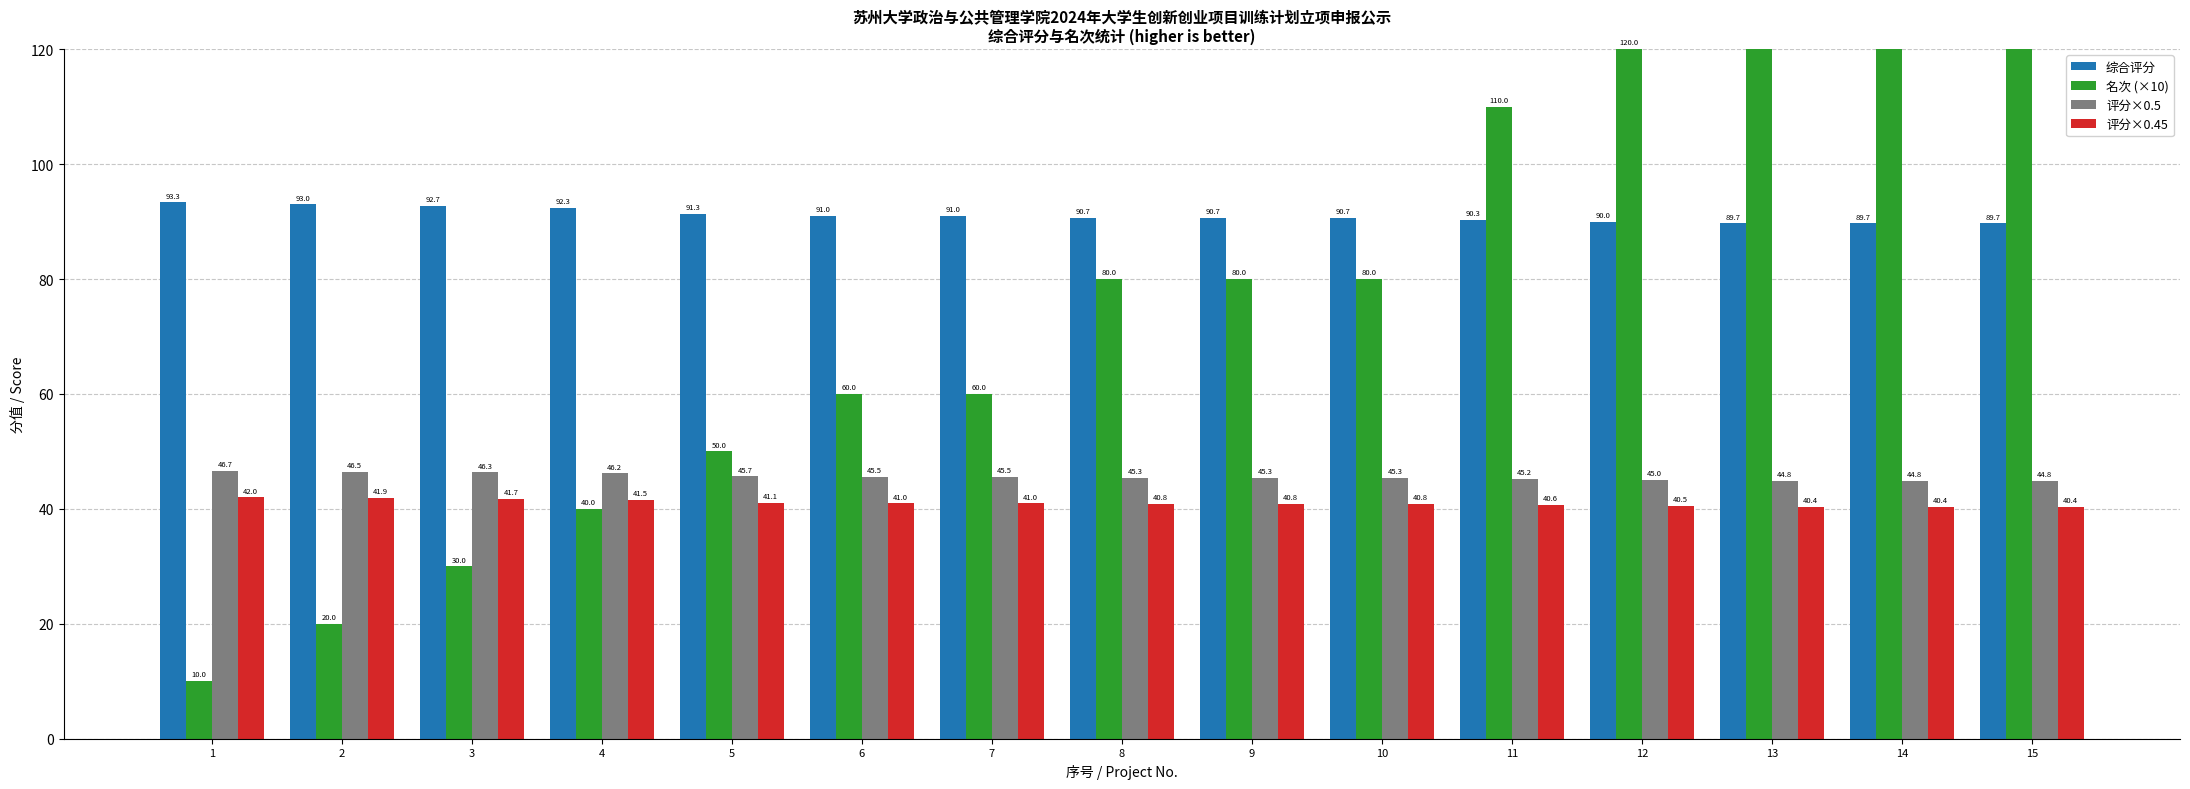

The 评分×0.45 series shows 40.4 at 14. True or false?

True